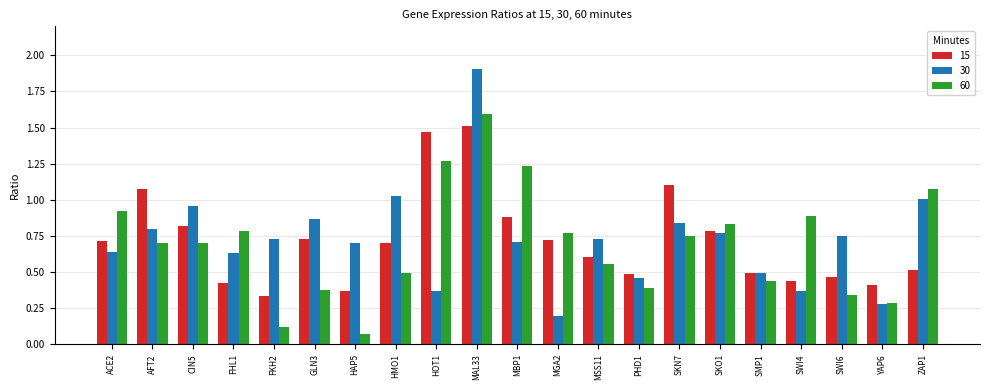

Rank the series at MBP1 from highest to lowest value.

60, 15, 30